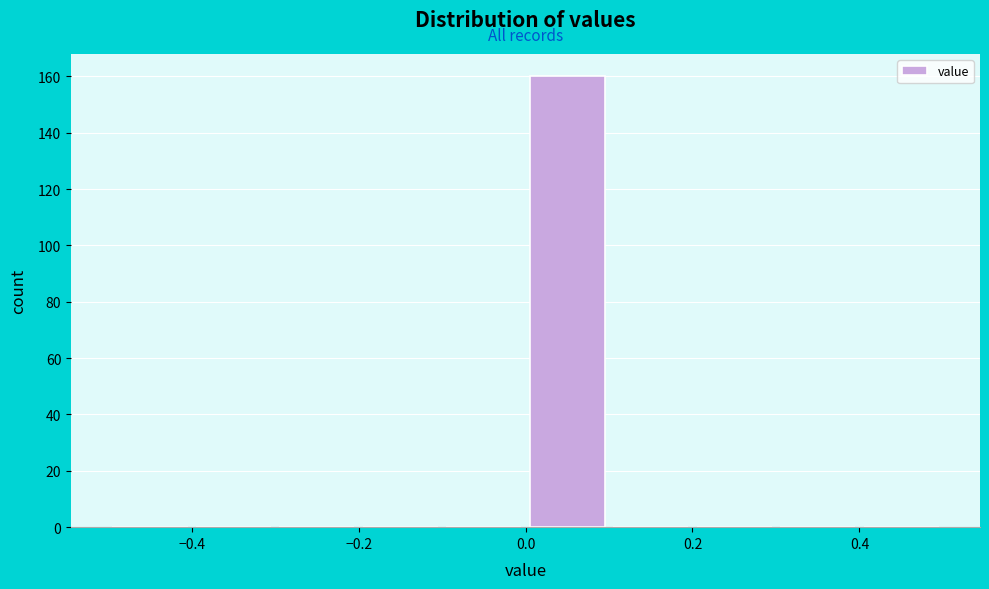

What is the height of the bar covering 0.0 to 0.1 on the x-axis? The values are not printed on the chart, so give them approximately, as read against the axis.

160